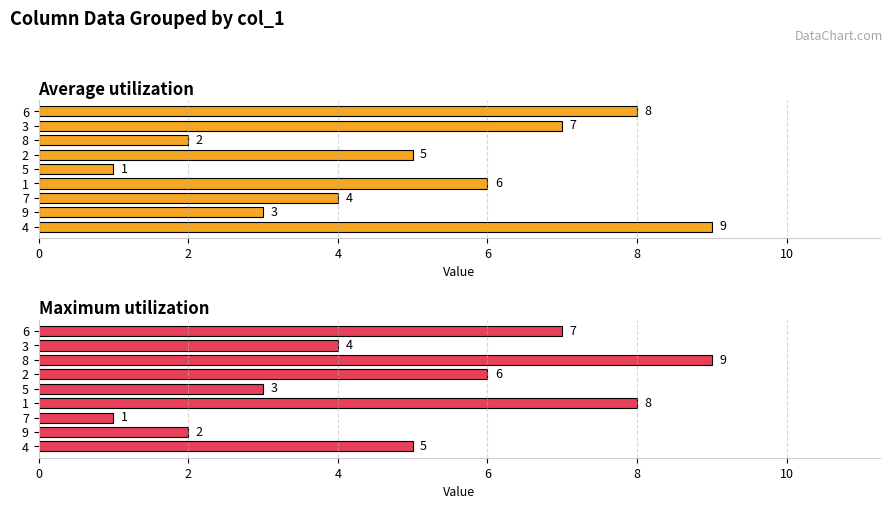

What is the highest value of the Maximum utilization series?

9